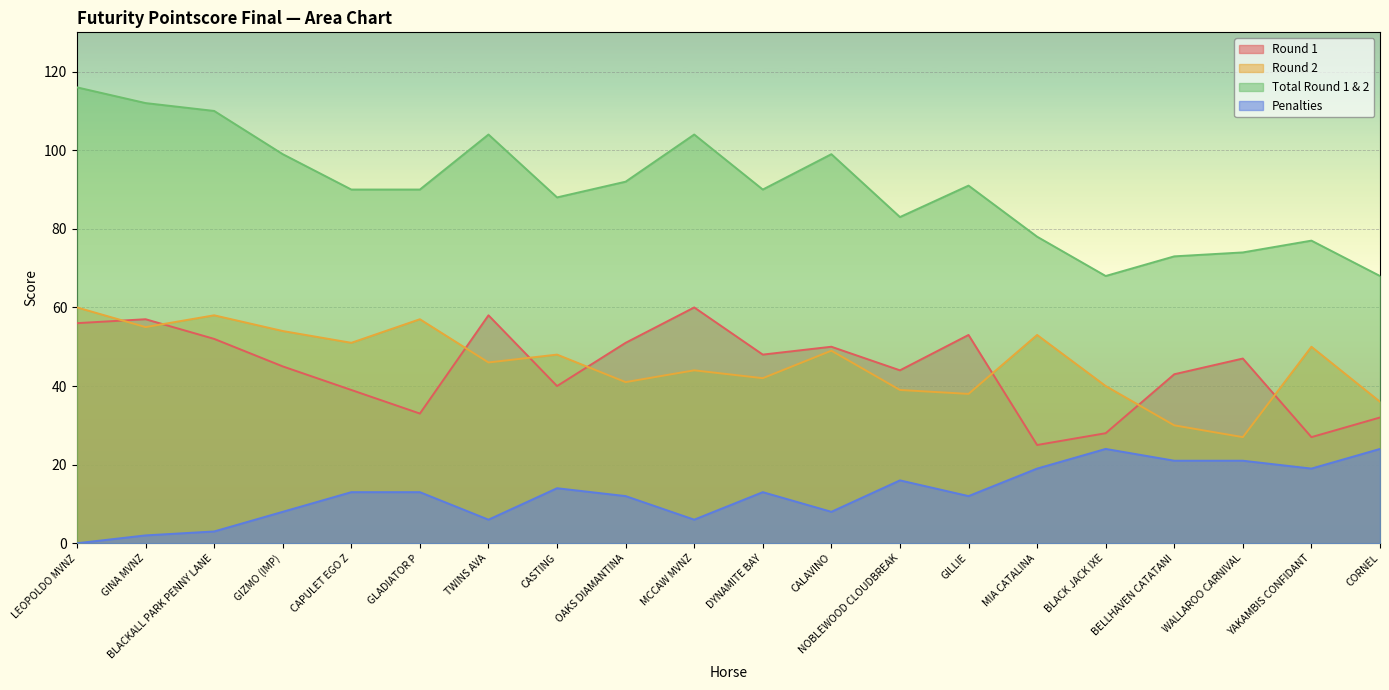

At which label is Round 1 closest to 42?

BELLHAVEN CATATANI